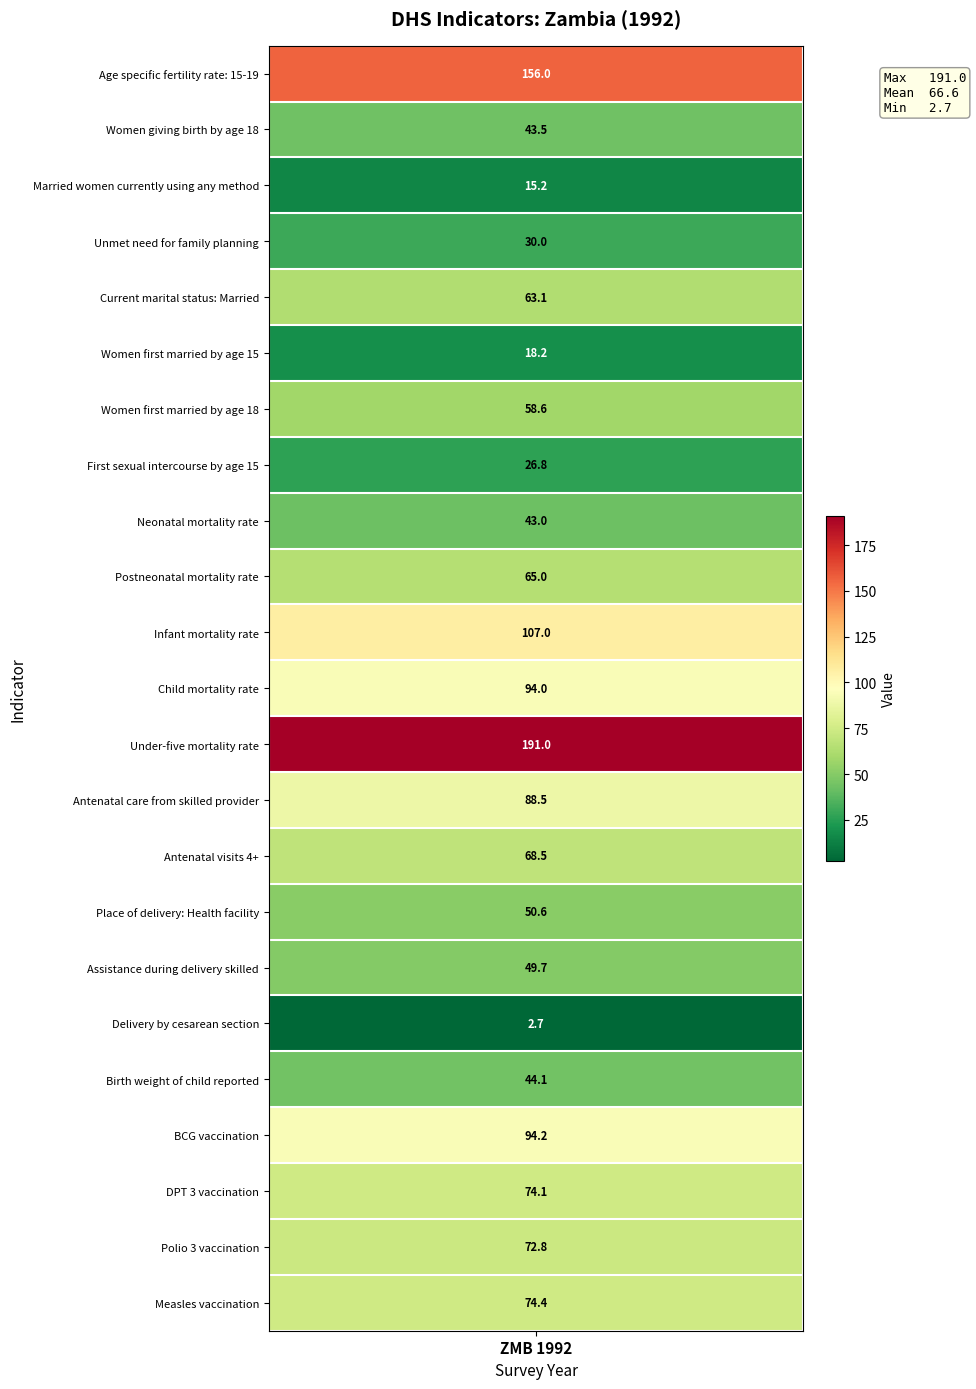

Which category has the highest value across all series?

Under-five mortality rate